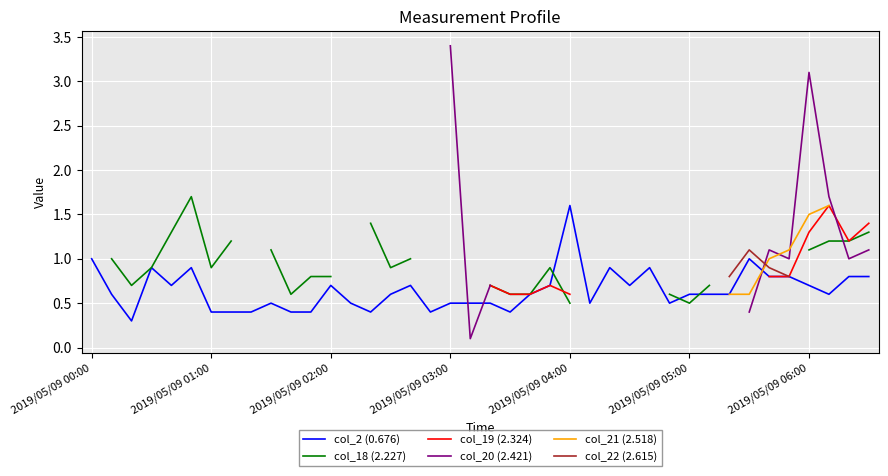

At which category does the chart reach its minimum across all series?

15